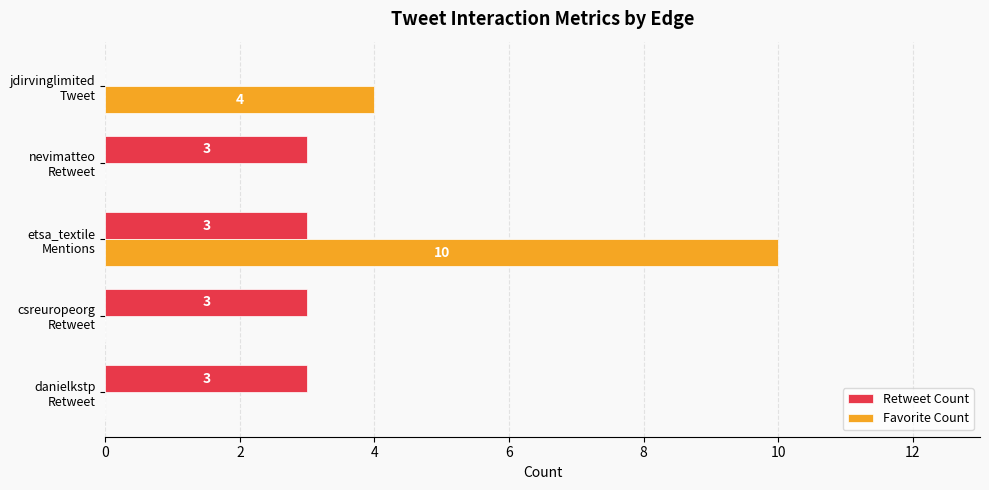

How many Favorite Count values are between 0 and 4?

4